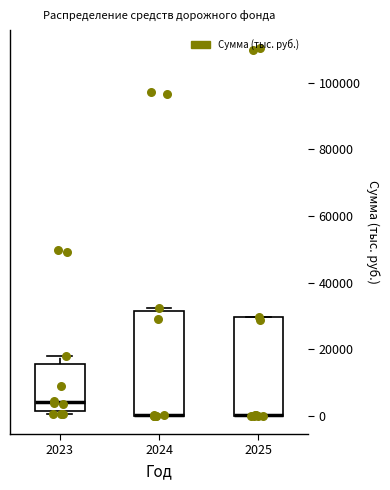

Comparing the boxes themselves (not the whiskers), which one is the tallest?

2024